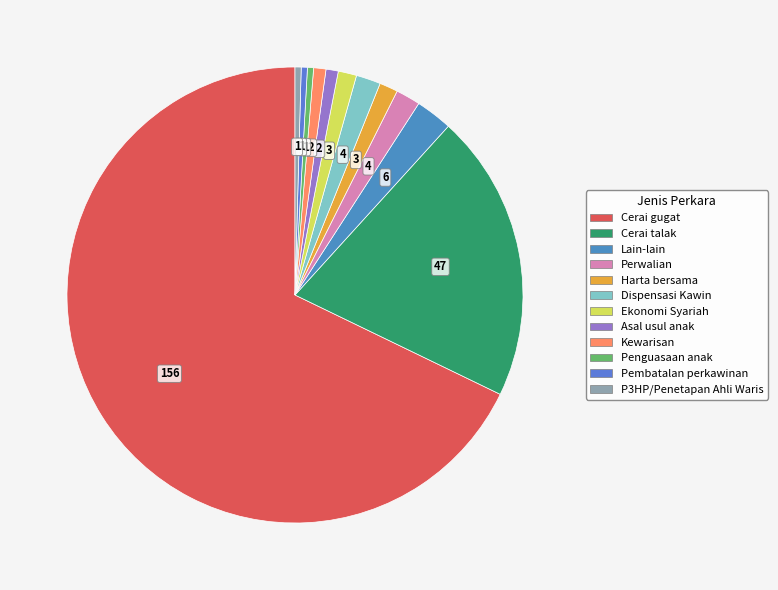

Approximately how many times larger is the value at Perwalian compared to Penguasaan anak?

4.0